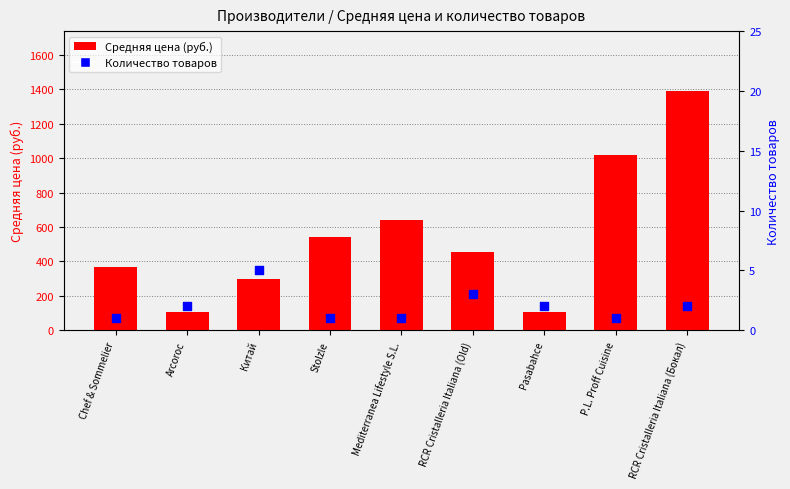

What is the total value across all series at Arcoroc?

109